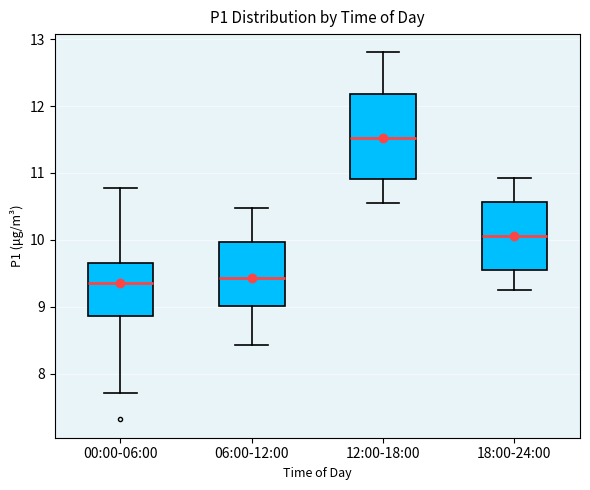

Reading left to right, transcribe this box plot: for each box, give where its median line is, the range the box spans, and where its two whiskers end, as read against the y-axis. The values are not printed on the chart, so give them approximately, as read against the axis.

00:00-06:00: median 9.4, box 8.9 to 9.7, whiskers 7.7 to 10.8
06:00-12:00: median 9.4, box 9.0 to 10.0, whiskers 8.4 to 10.5
12:00-18:00: median 11.5, box 10.9 to 12.2, whiskers 10.6 to 12.8
18:00-24:00: median 10.1, box 9.6 to 10.6, whiskers 9.3 to 10.9